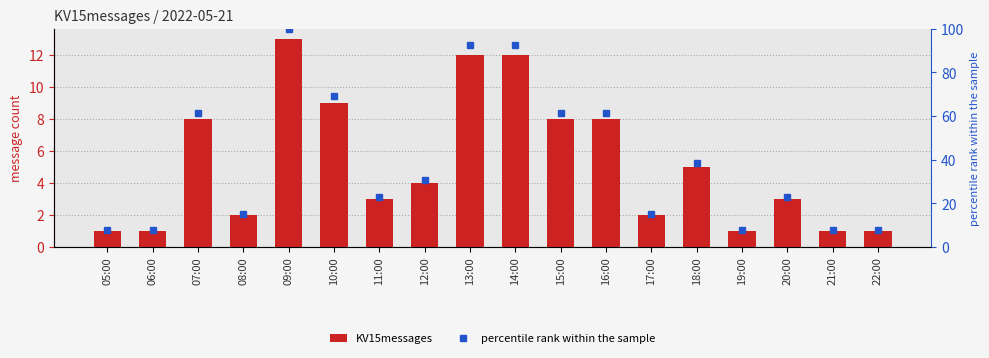

Which series has the largest range (max minus min)?

percentile rank within the sample